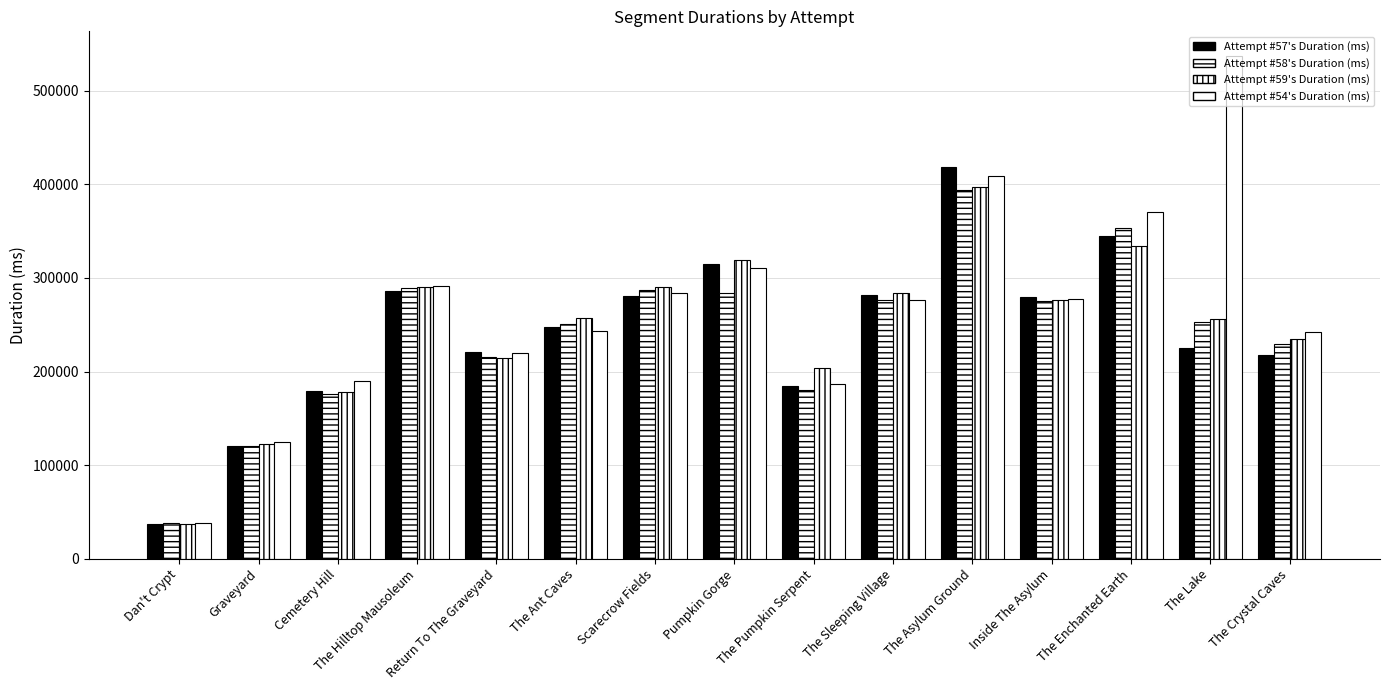

The value of Attempt #54's Duration (ms) at The Pumpkin Serpent is 328447. True or false?

False